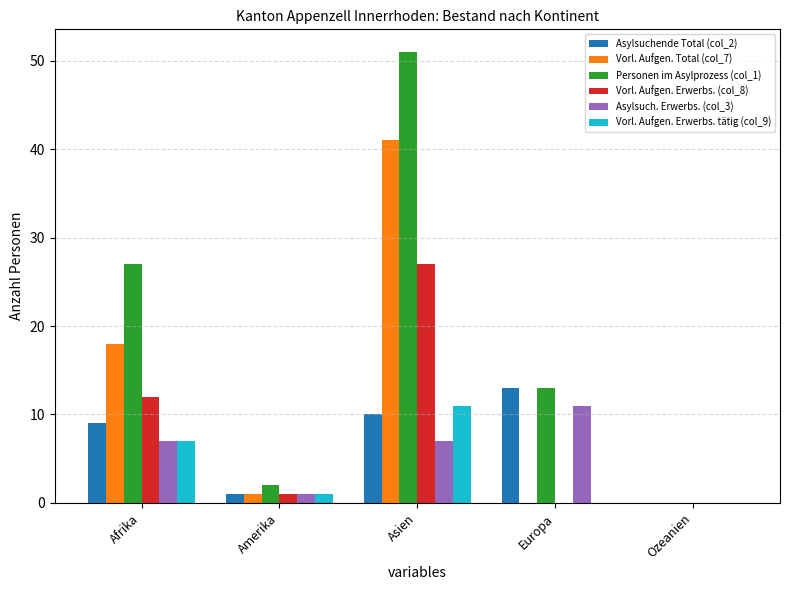

Which category has the highest value in the Personen im Asylprozess (col_1) series?

Asien